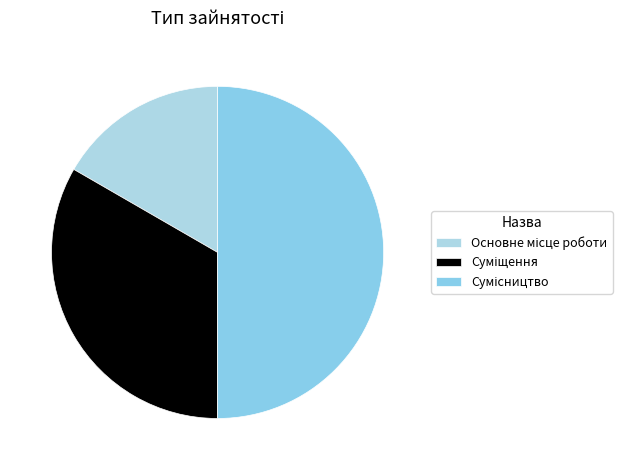

Count the number of slices in the pie.

3